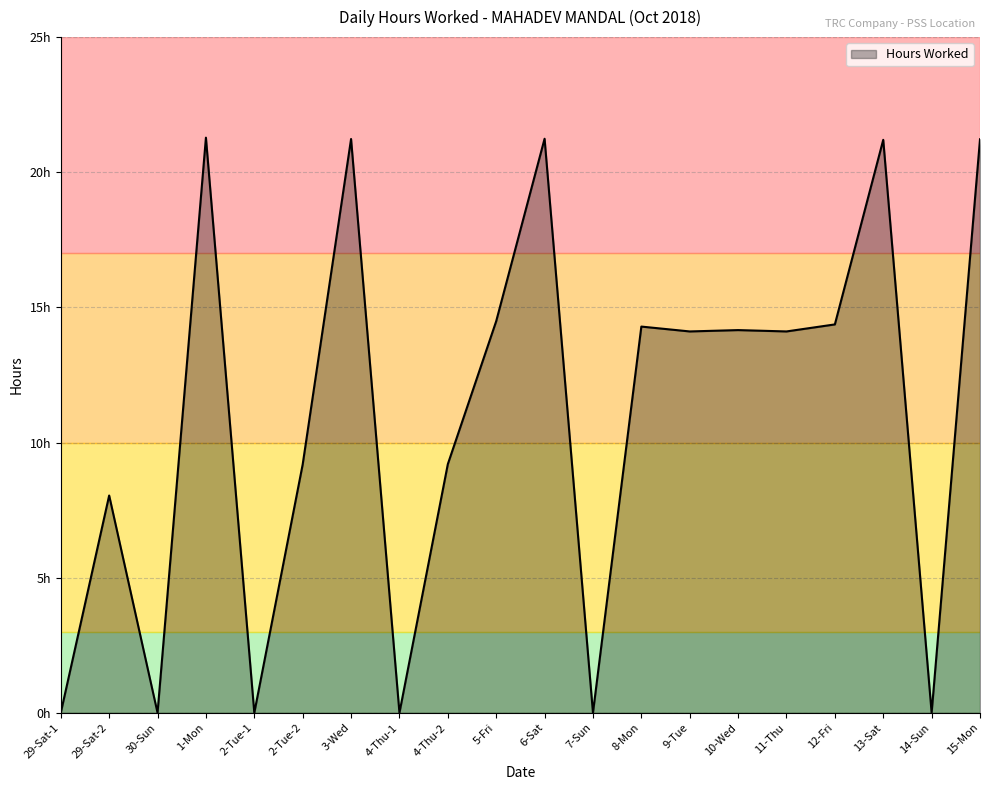

Does the chart have visible grid lines?

Yes